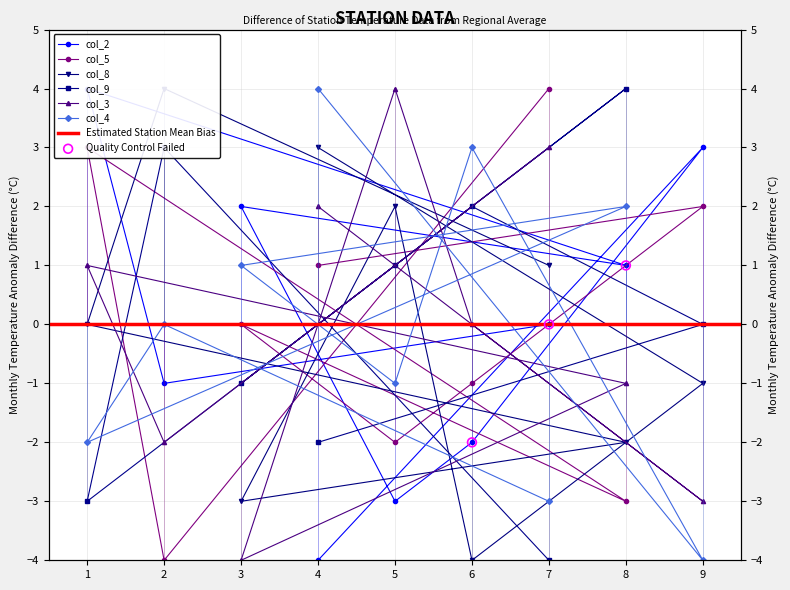

Which series has the widest spread of Y values?

col_2